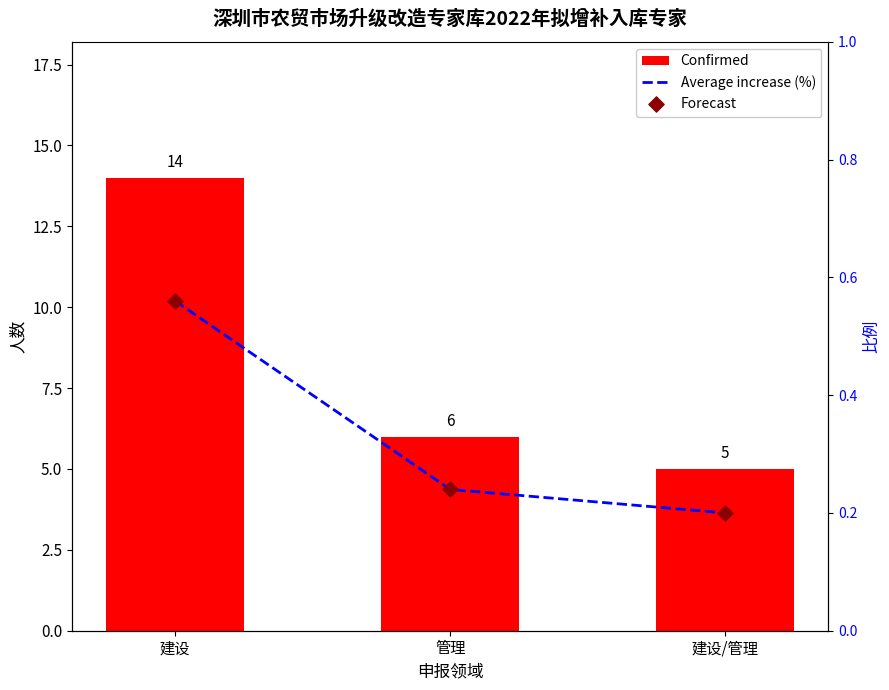

Which series has the largest total across all categories?

Confirmed